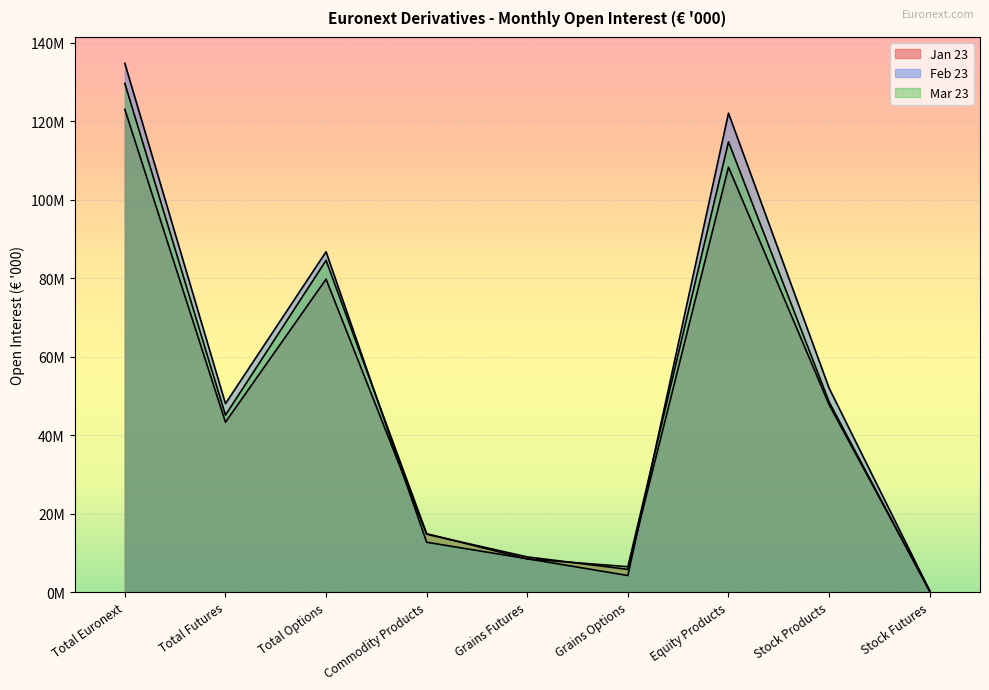

Count the number of categories in the chart.

9